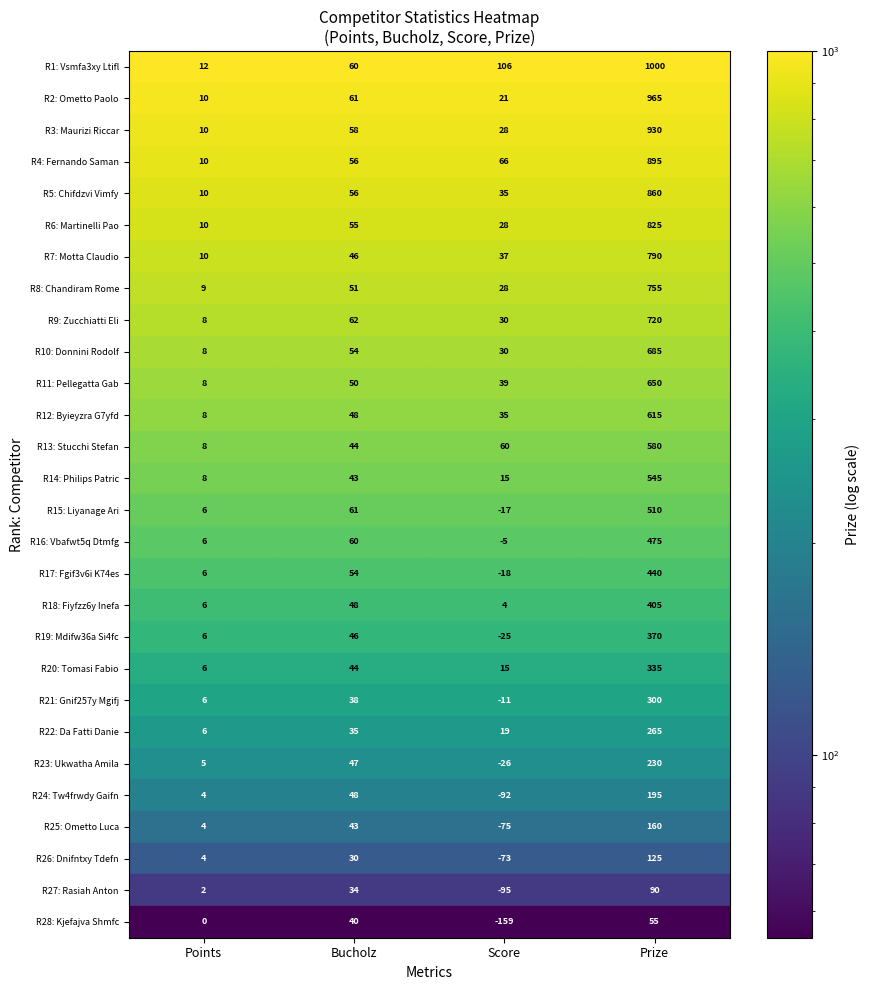

How many distinct data groups are displayed?

28